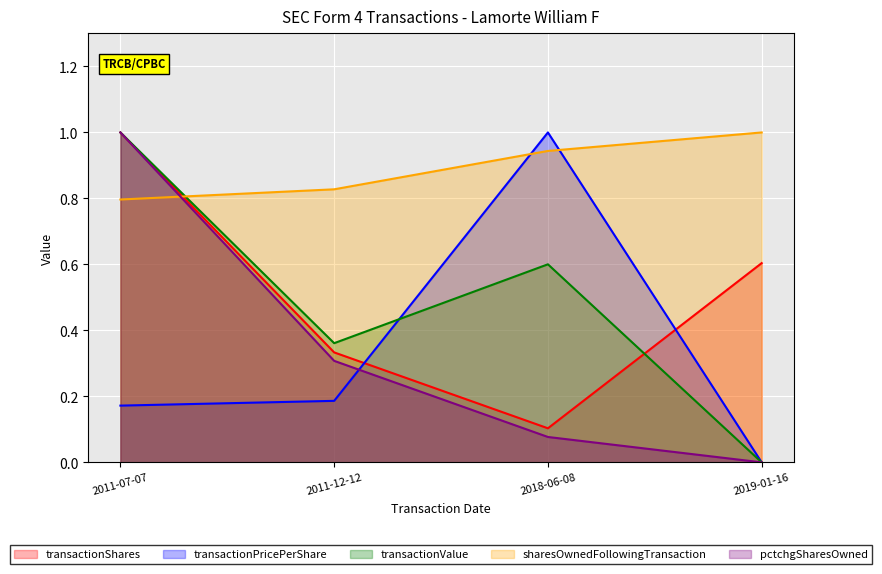

What is the value of the pctchgSharesOwned point at the 1st from the left?

1.0